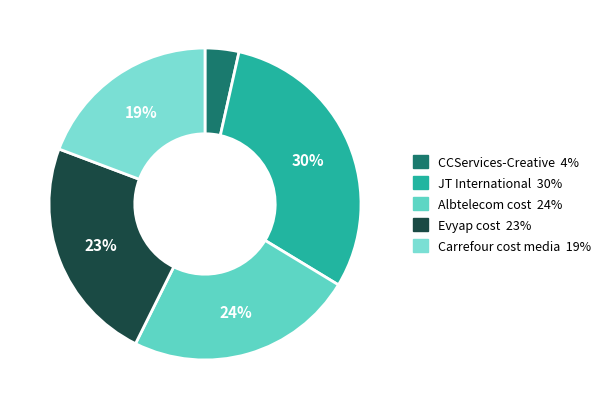

Does any single category account for the majority?

No